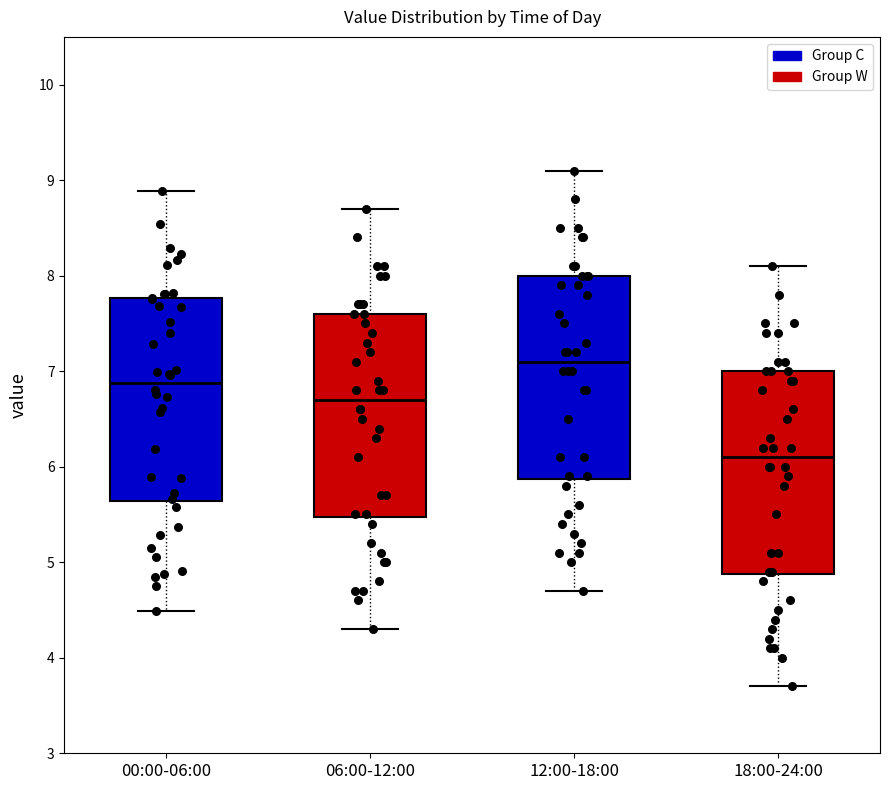

Reading left to right, read every box against the y-axis: the position of its median line, the range the box covers, and the ends of its whiskers. The values are not printed on the chart, so give them approximately, as read against the axis.

00:00-06:00: median 6.9, box 5.6 to 7.8, whiskers 4.5 to 8.9
06:00-12:00: median 6.7, box 5.5 to 7.6, whiskers 4.3 to 8.7
12:00-18:00: median 7.1, box 5.9 to 8.0, whiskers 4.7 to 9.1
18:00-24:00: median 6.1, box 4.9 to 7.0, whiskers 3.7 to 8.1